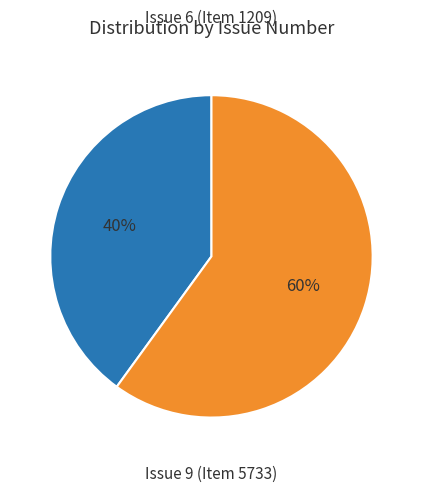

How many segments does this pie chart have?

2